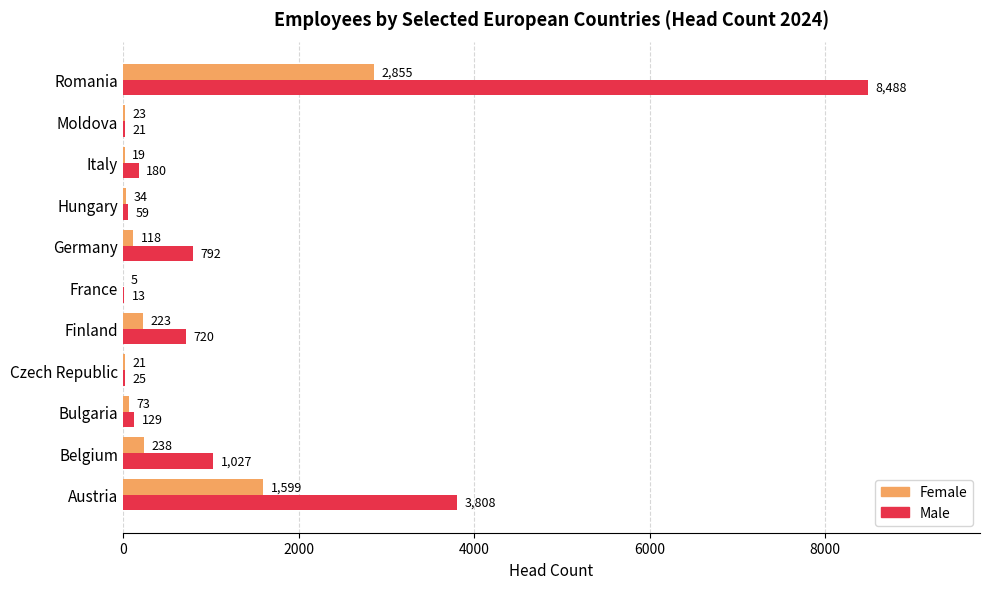

Which series has the largest total across all categories?

Male